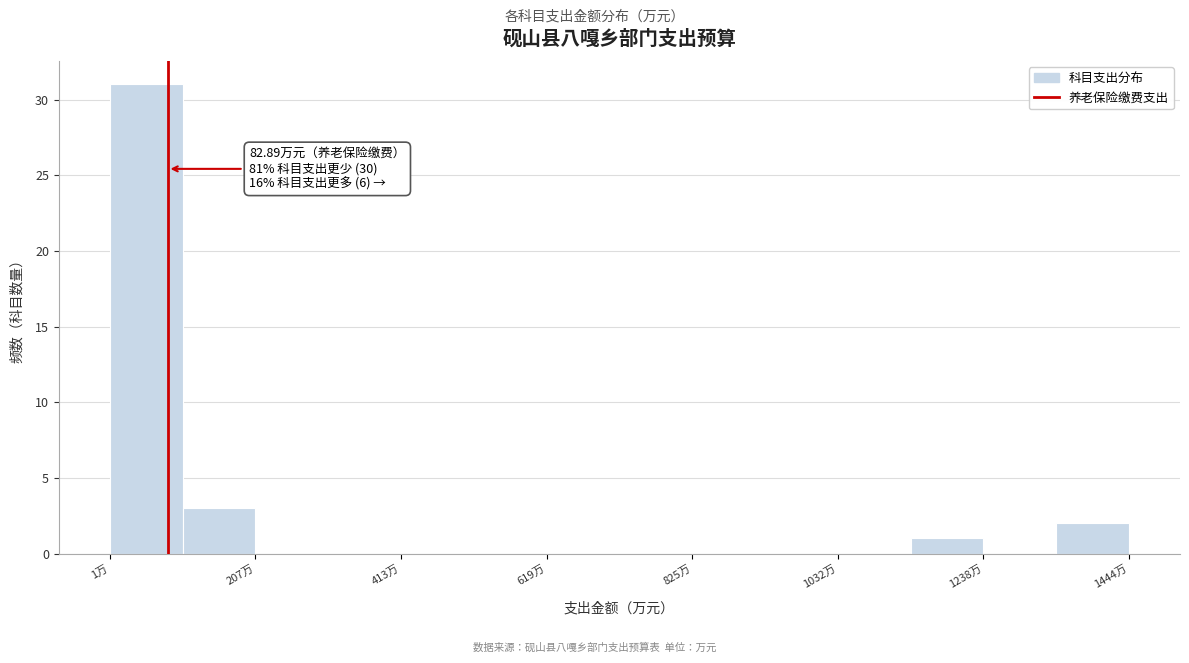

Read against the x-axis, roughly where is the centre of the tallest bar?

50